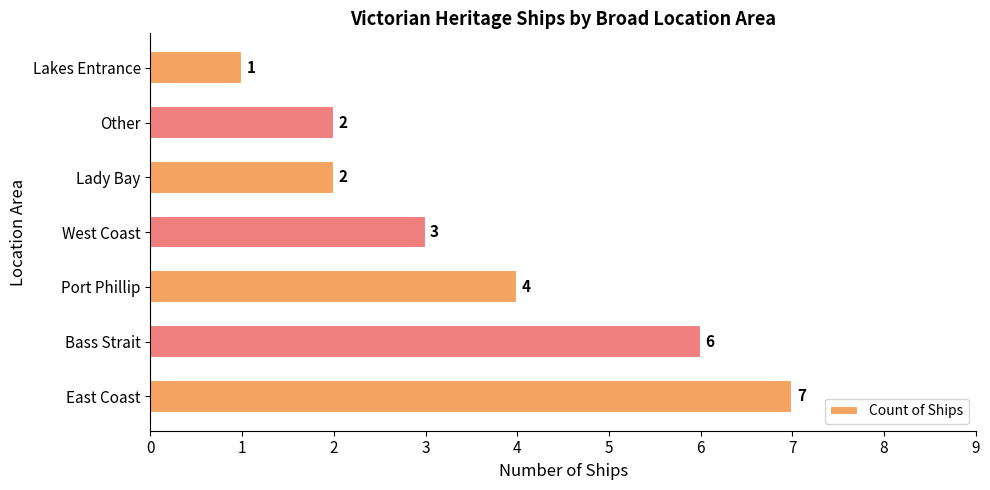

True or false: the data shows 12 at East Coast.

False